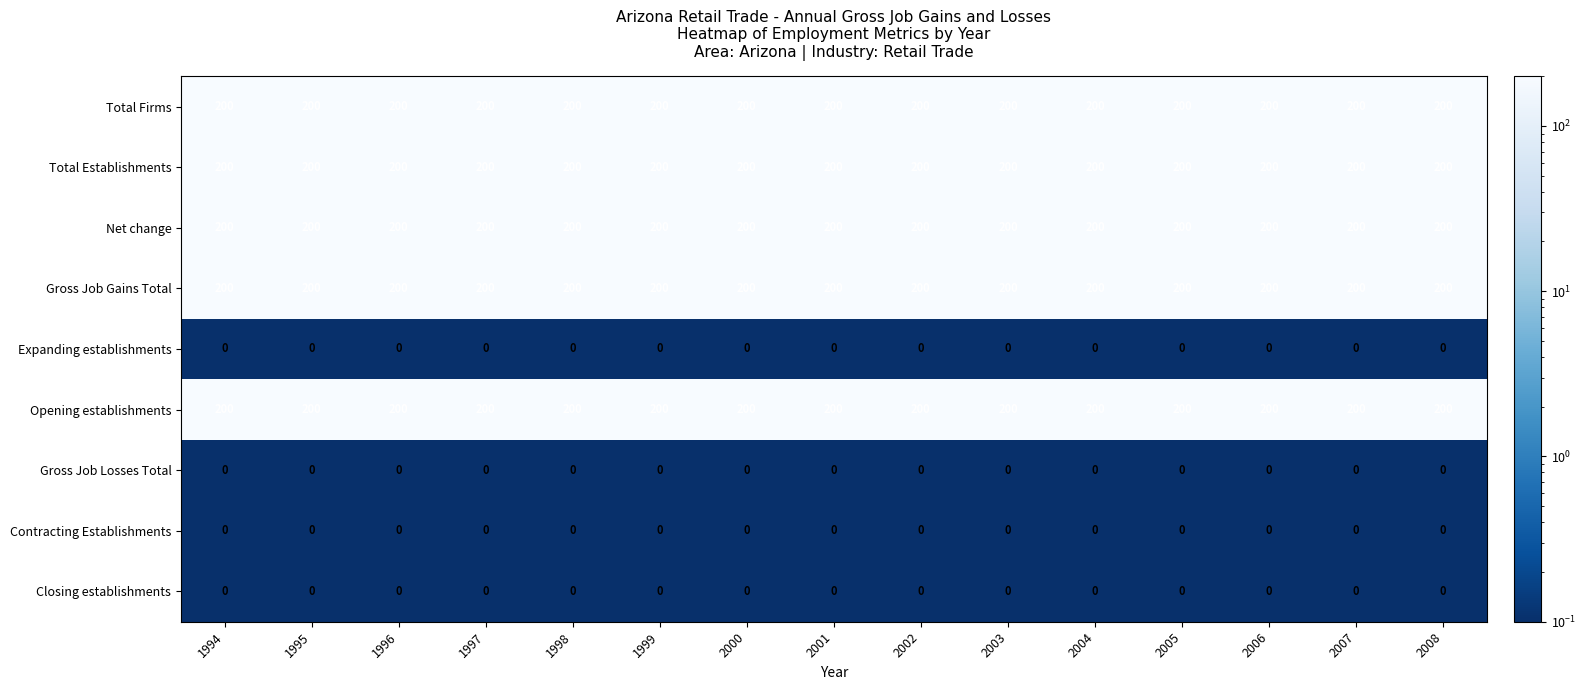

True or false: Contracting Establishments has a value of 0 at 1995.

True